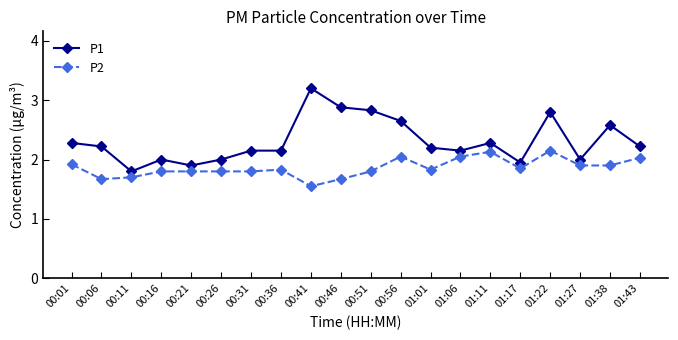

What value does the P2 series have at 00:51?

1.8